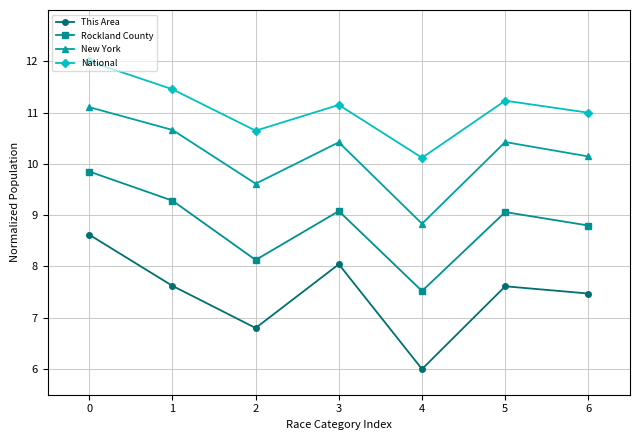

List the series in order of their peak value, lowest first.

This Area, Rockland County, New York, National